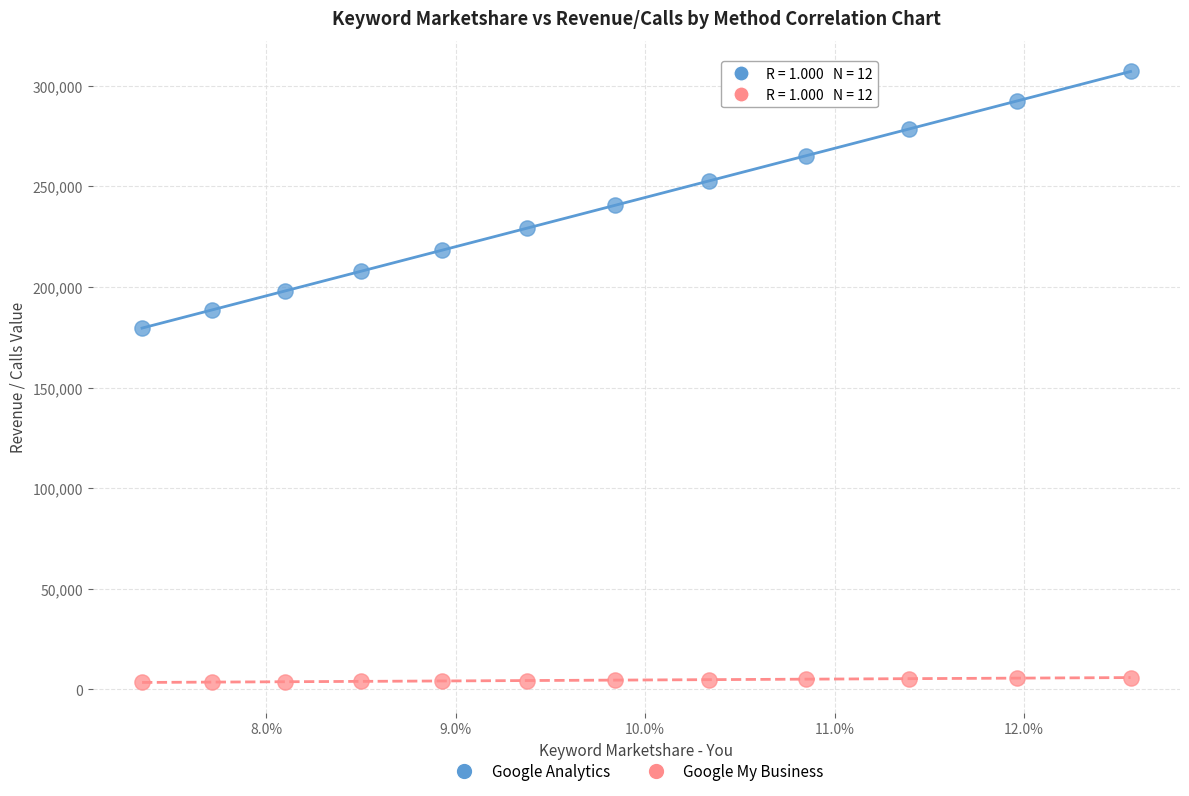

Across all data points, what is the range of Y values (max minus min)?

303740.2